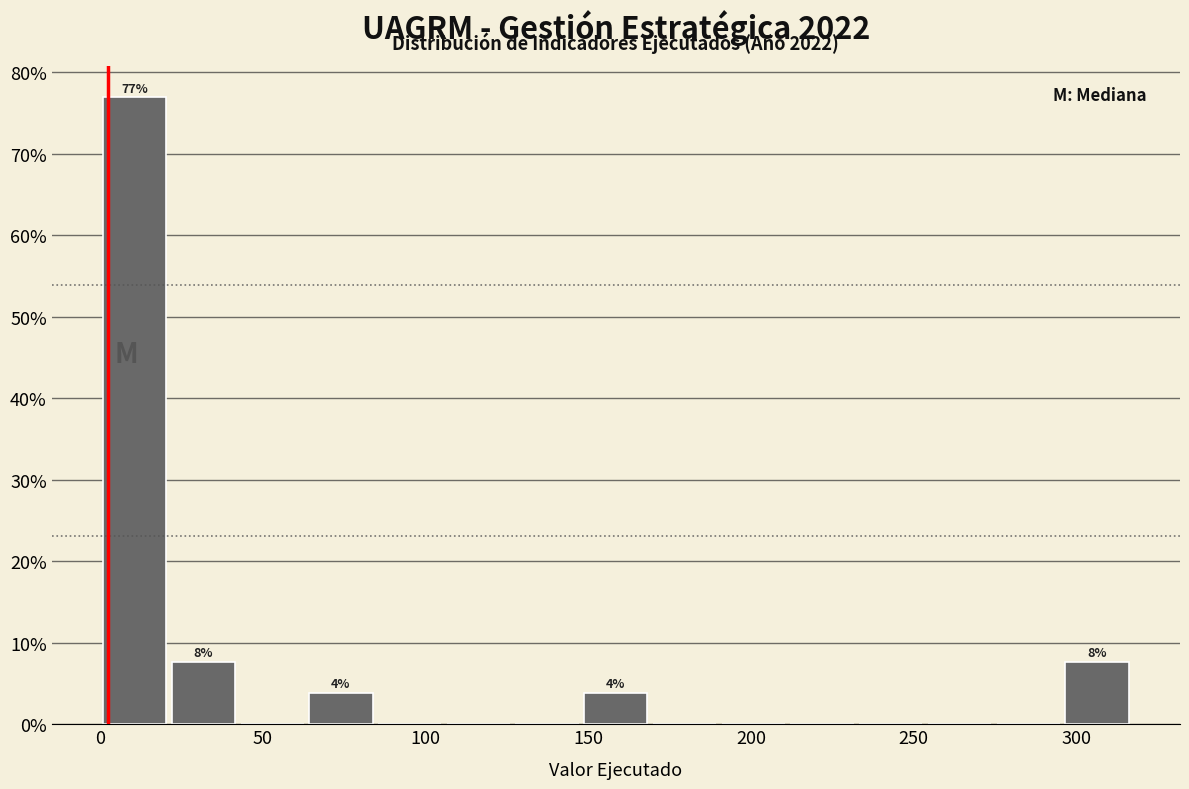

Which range on the x-axis has the tallest bar?

0 to 20